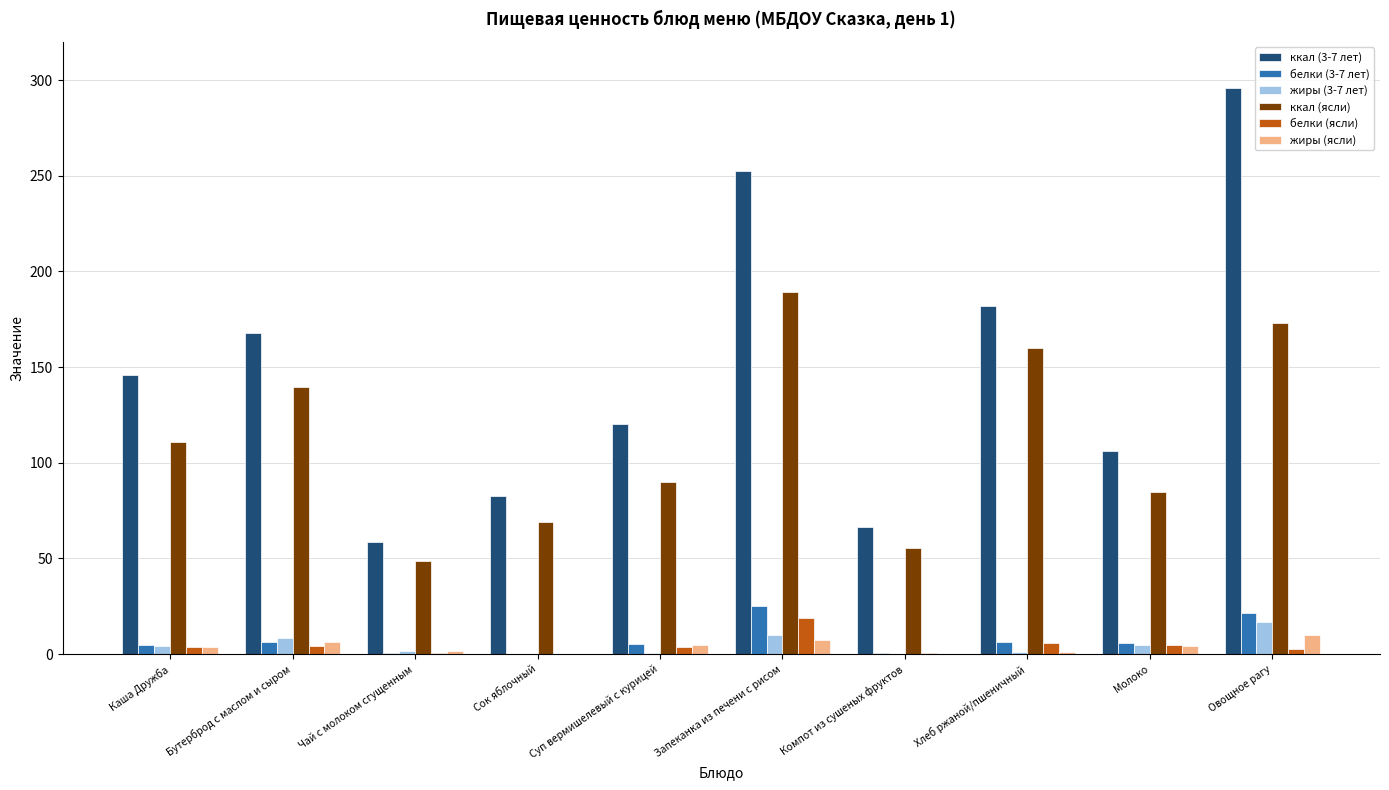

Is it true that ккал (3-7 лет) equals 53.3 at Запеканка из печени с рисом?

False